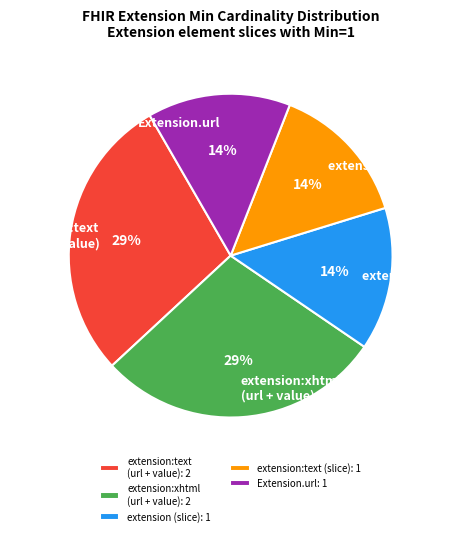

Is there a majority slice in this chart?

No